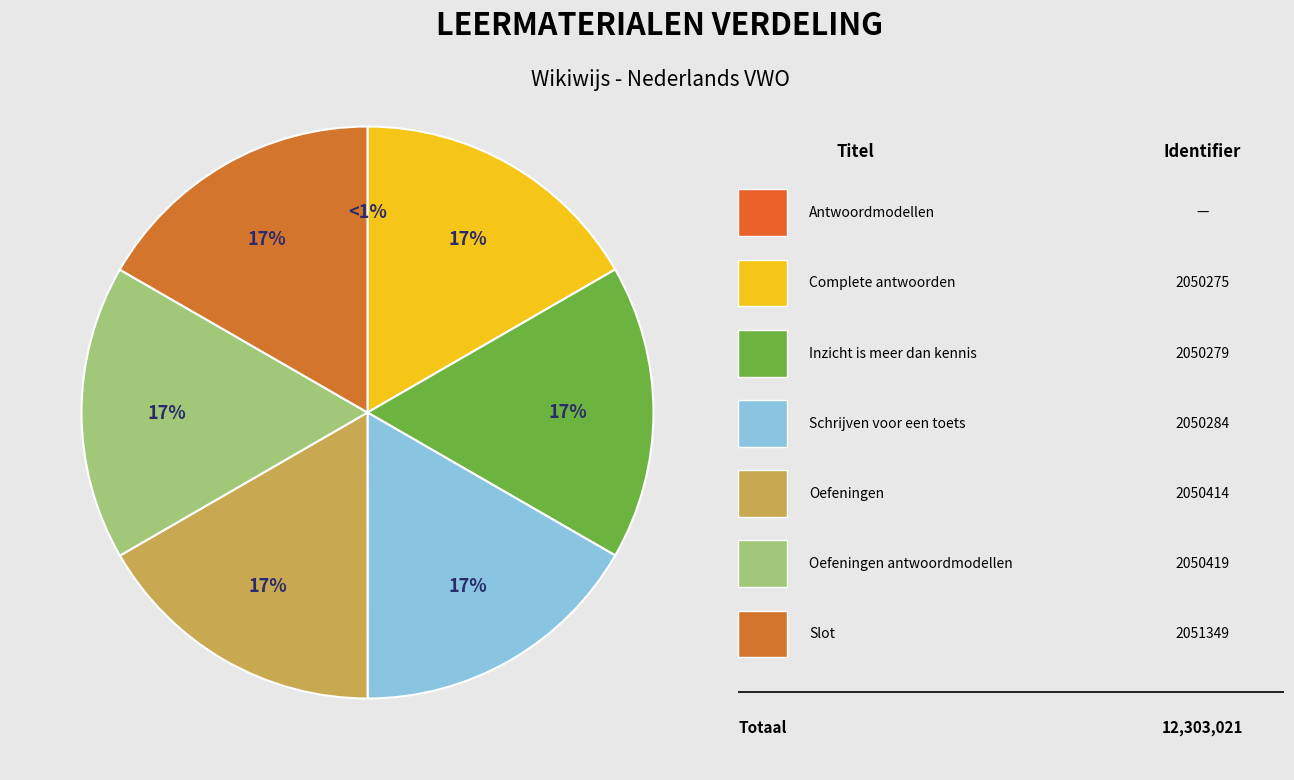

To the nearest percent, what percentage of the pie is Slot?

17%